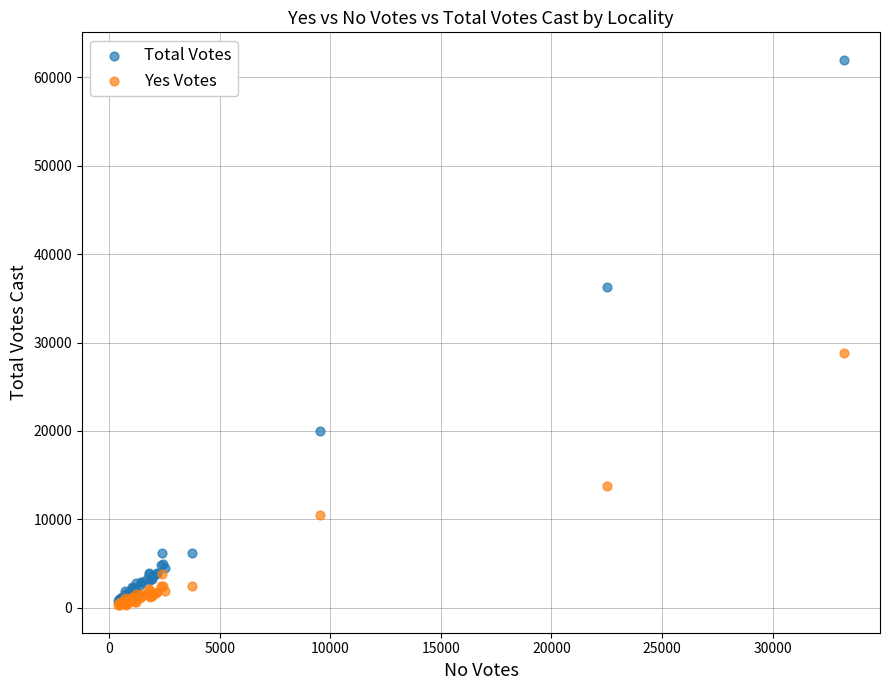

In the Yes Votes series, what Y value is closest to 14529?

13724